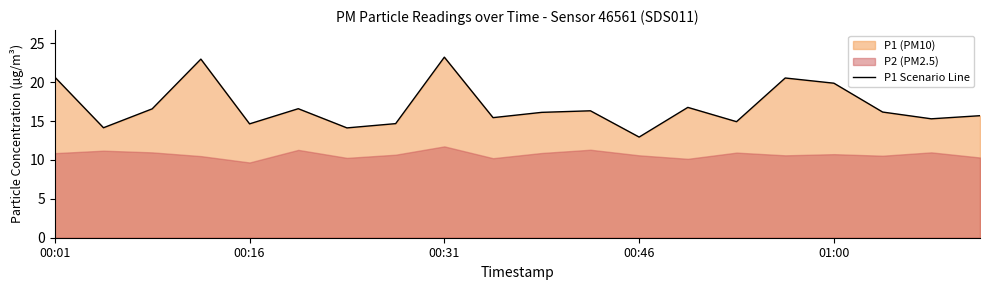

Which category has the lowest value in the P1 Scenario Line series?

00:46